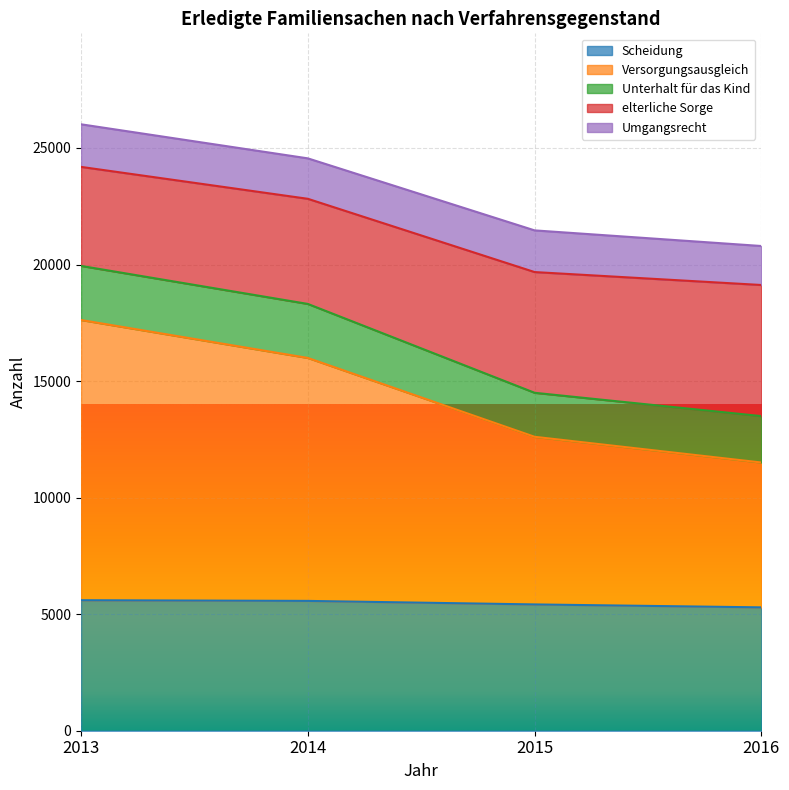

What is the lowest value of the Scheidung series?

5292